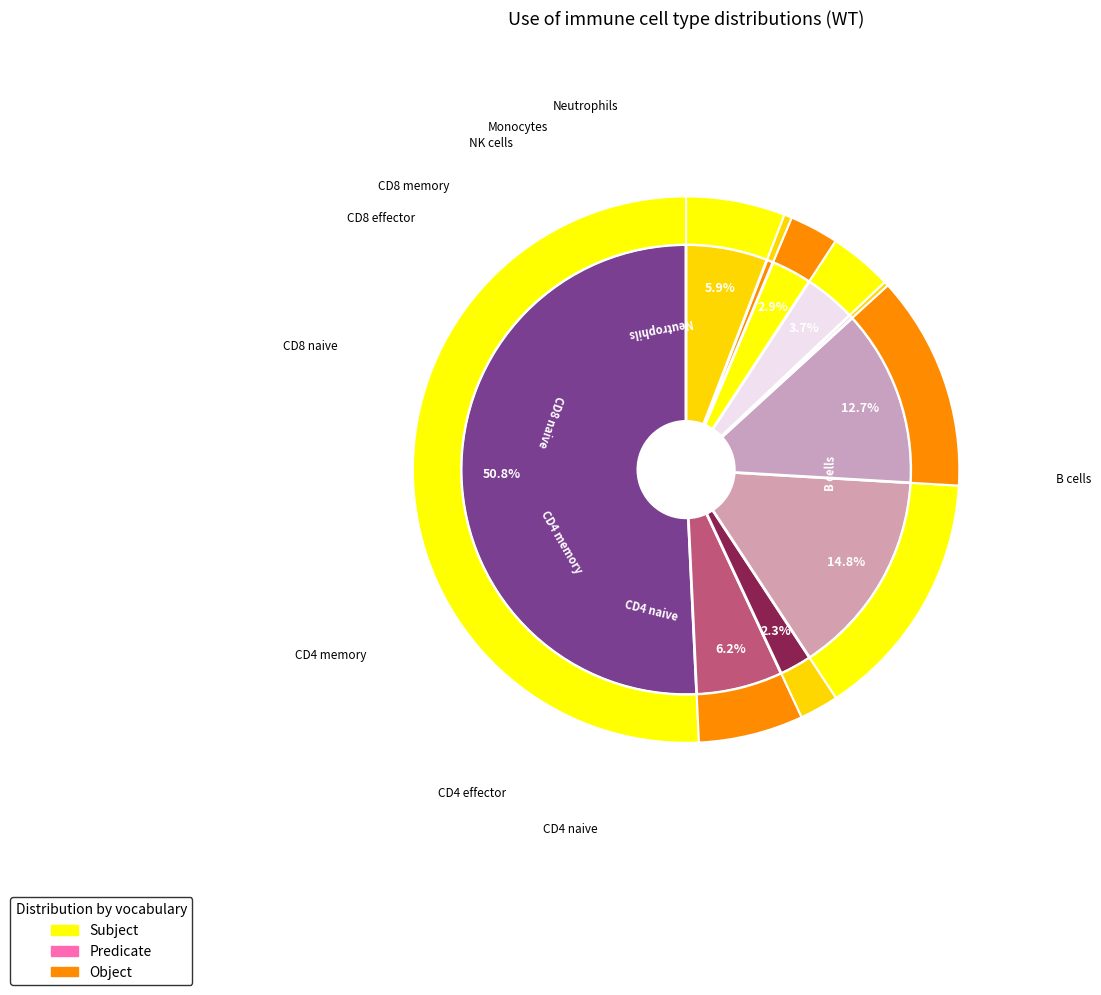

How many segments does this pie chart have?

10